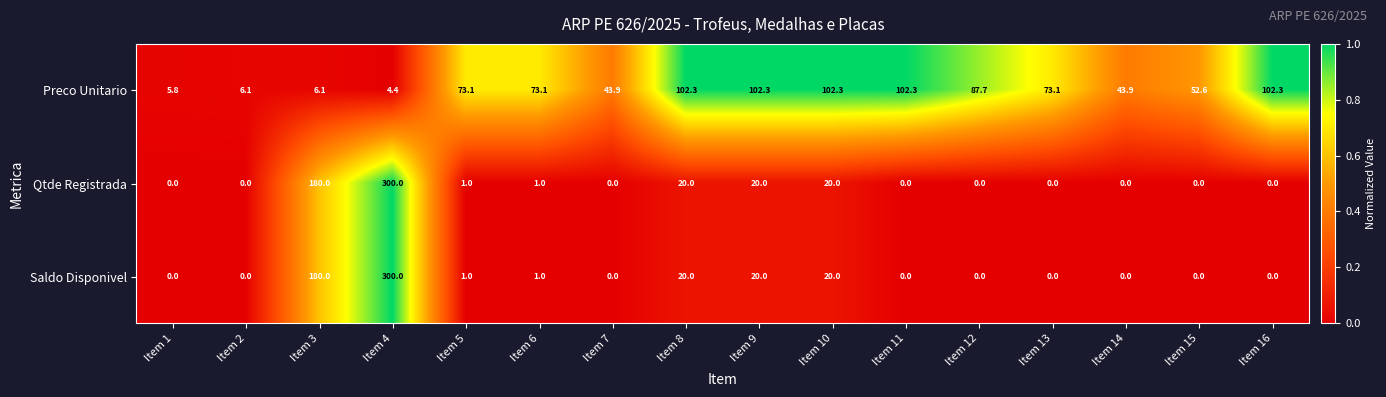

What is the maximum value shown in the chart?

300.0